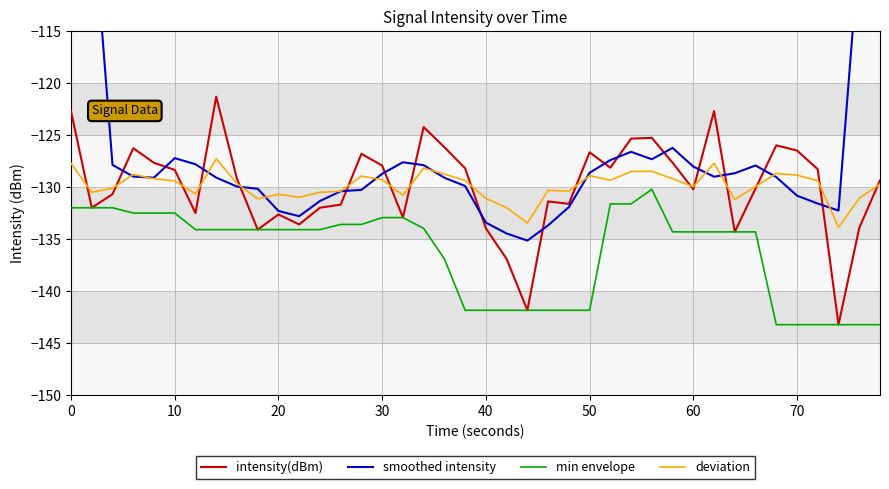

What is the minimum value for deviation?

-133.9